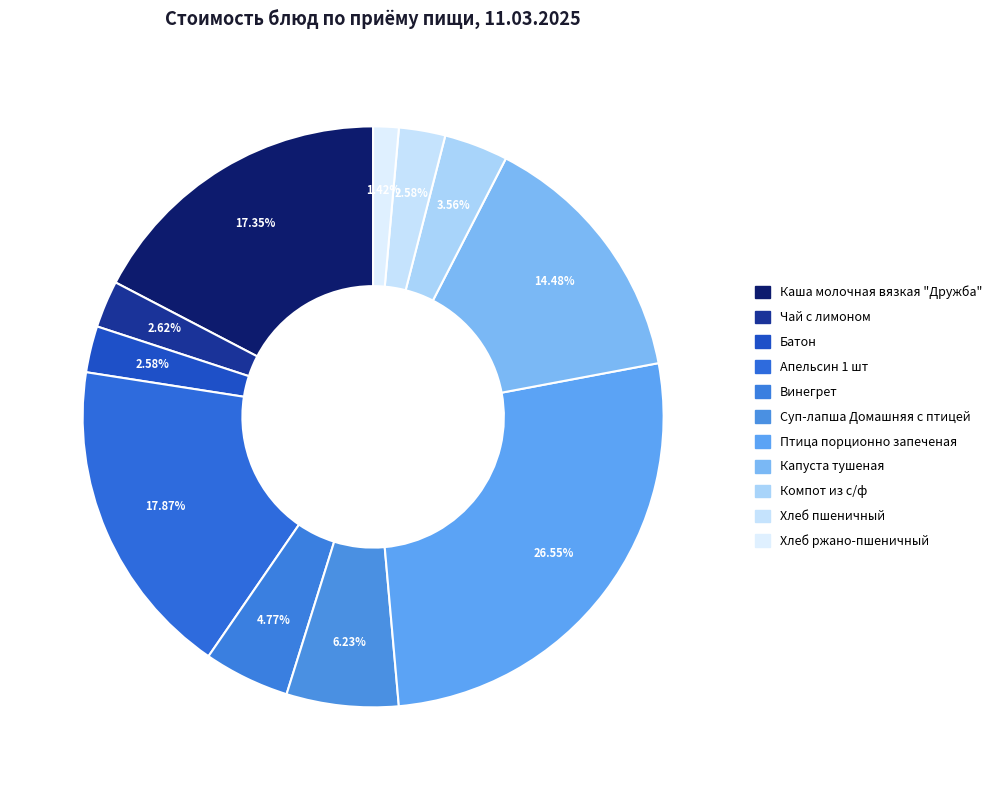

How many slices are in this pie chart?

11